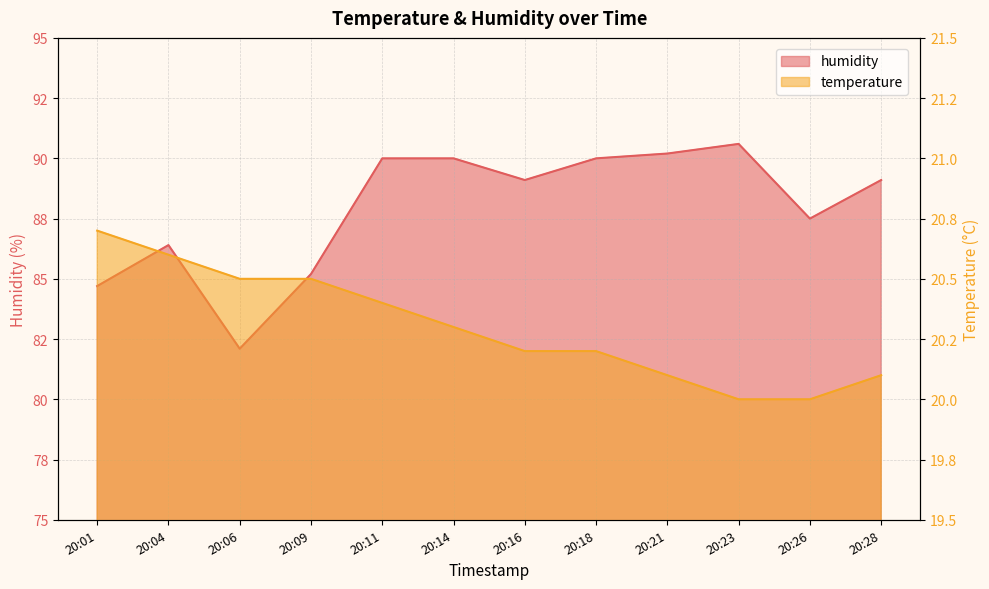

Does the chart display data point markers on the line(s)?

No